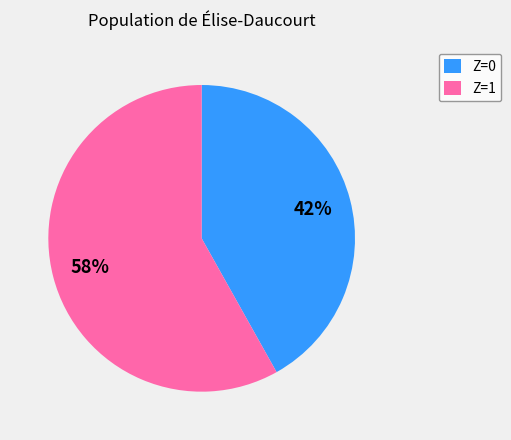

Which slice is the largest?

Z=1